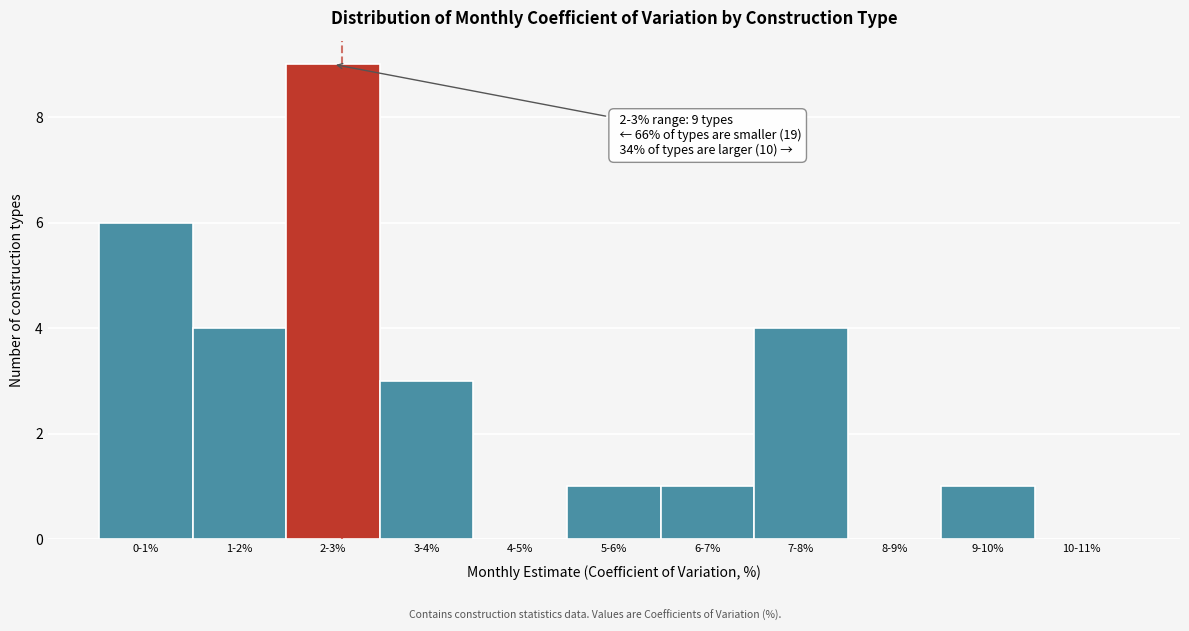

Reading right to left, transcribe all the data shown in this chart.

10-11%=0	9-10%=1	8-9%=0	7-8%=4	6-7%=1	5-6%=1	4-5%=0	3-4%=3	2-3%=9	1-2%=4	0-1%=6